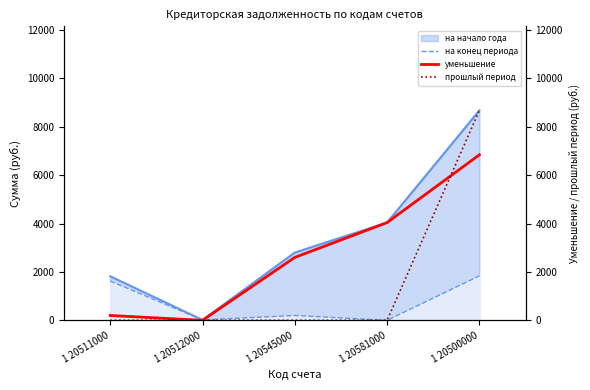

How many data points in на конец периода are less than 200?

2